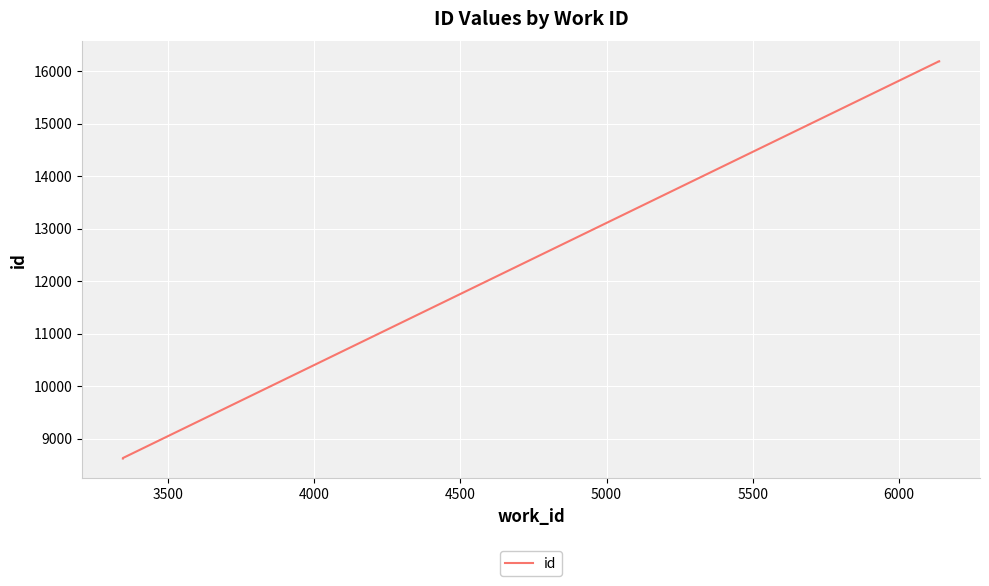

How many lines are shown in the chart?

1